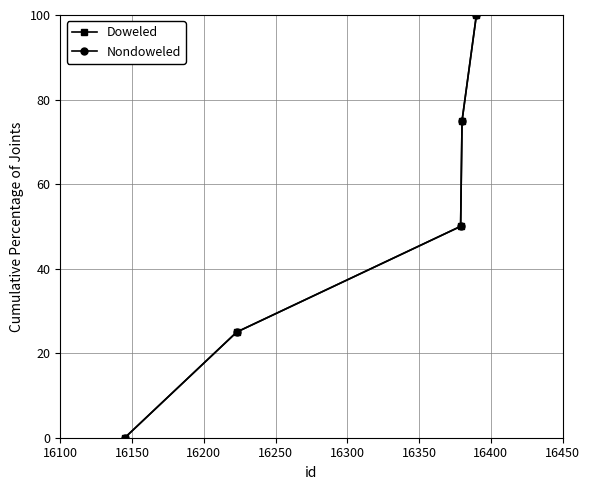

True or false: Doweled and Nondoweled cross at least once.

False